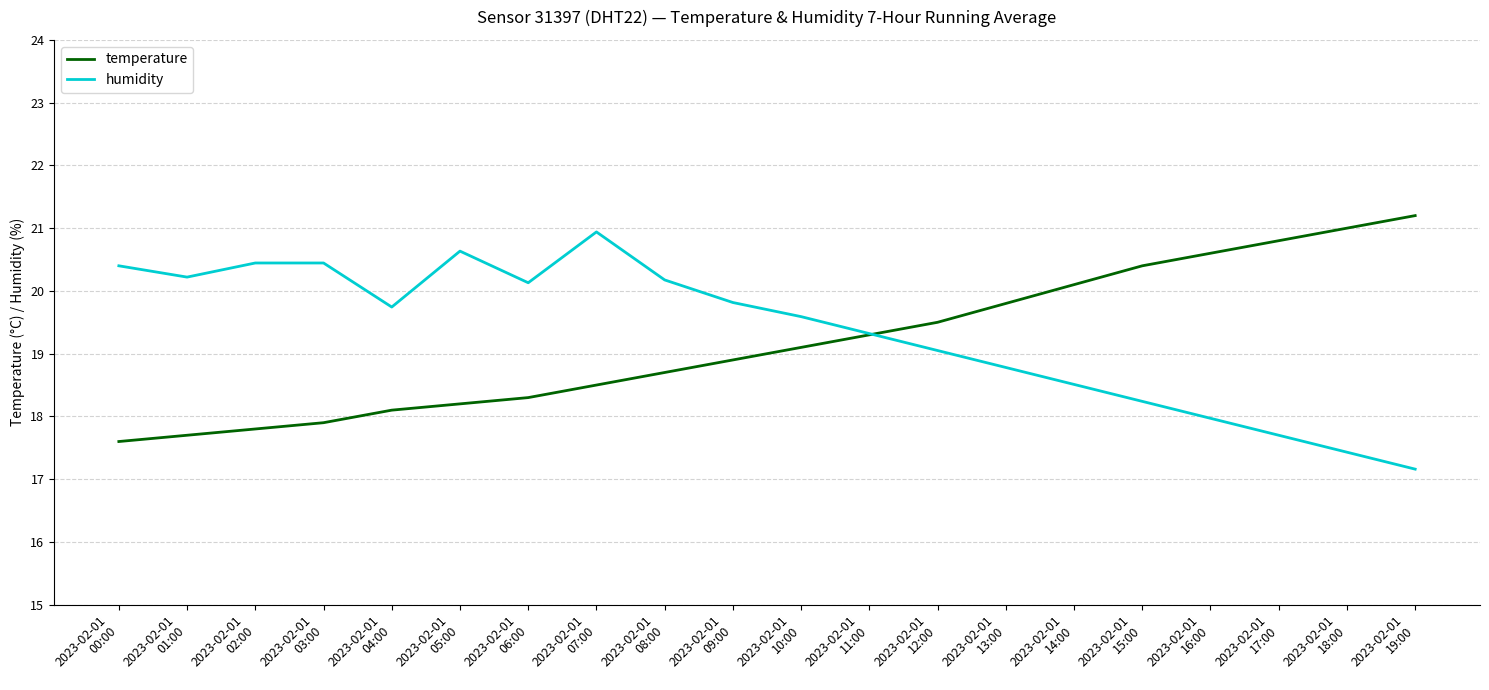

At which category does the chart reach its minimum across all series?

2023-02-01
19:00